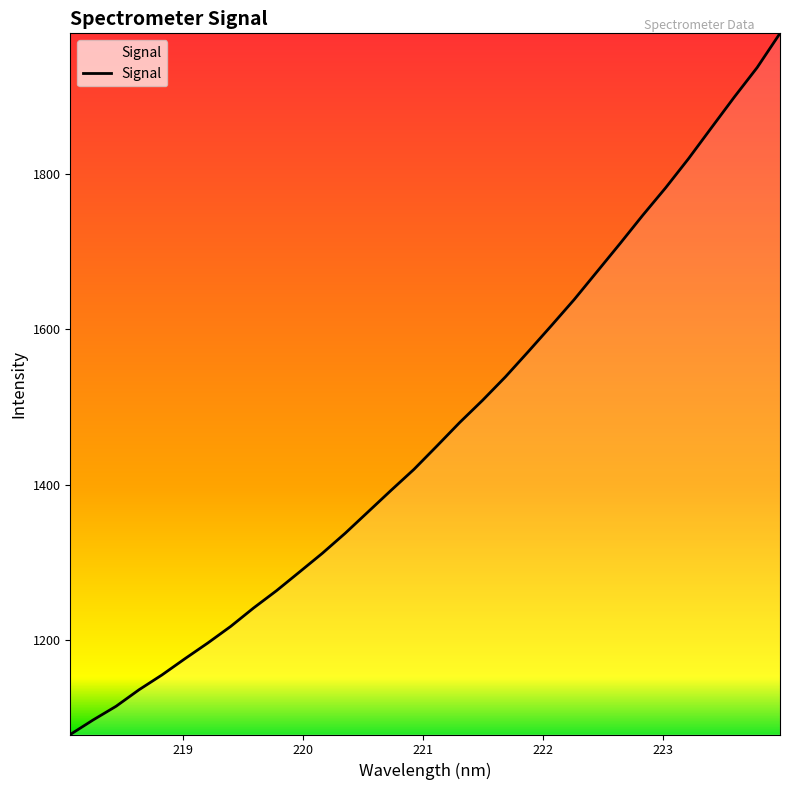

What is the maximum value shown in the chart?

1981.1